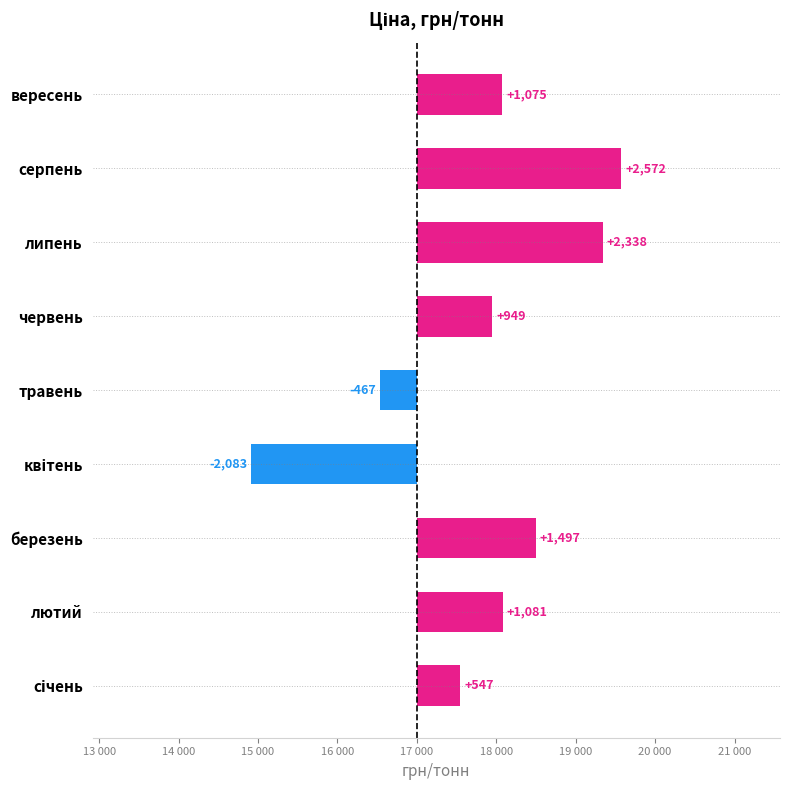

How many negative values are there?

2